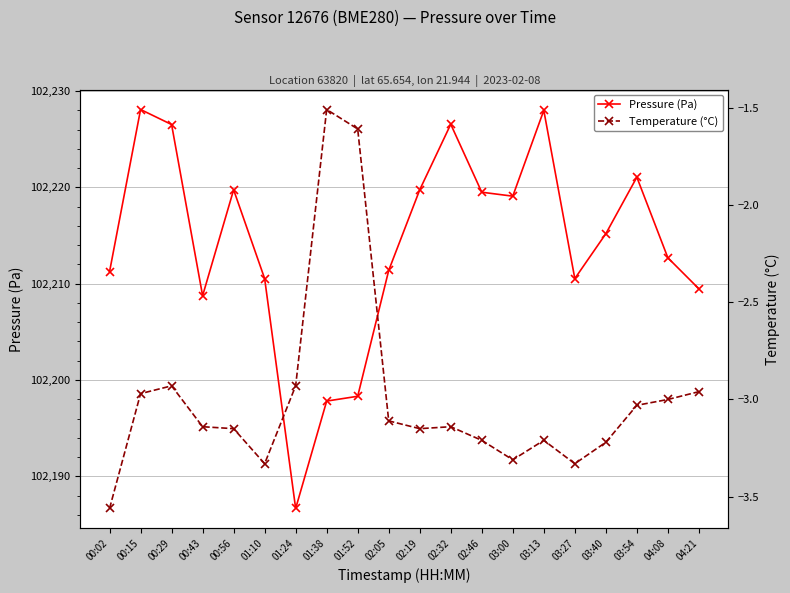

How many data points does each series have?

20